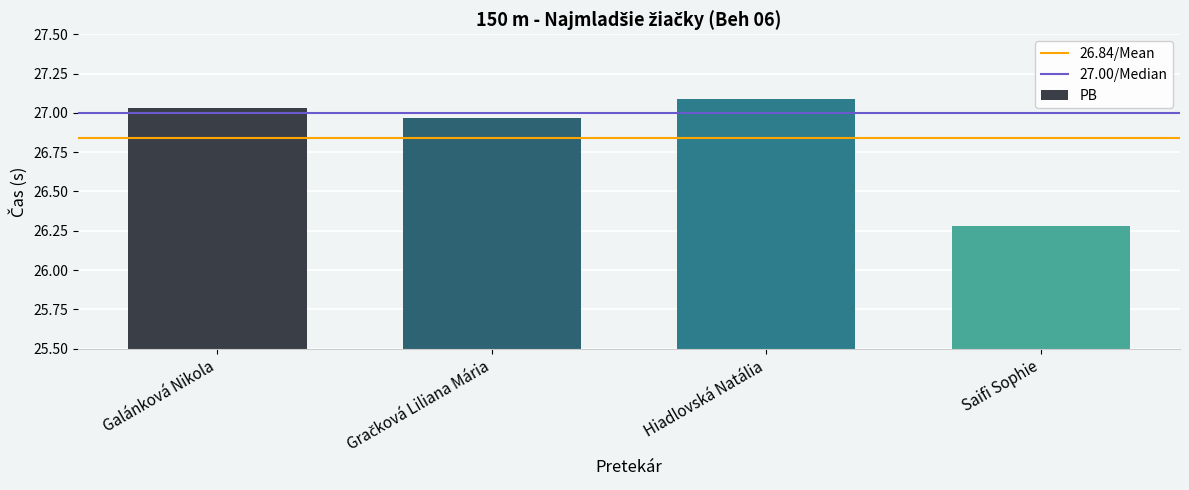

The value at Galánková Nikola is 38.7. True or false?

False